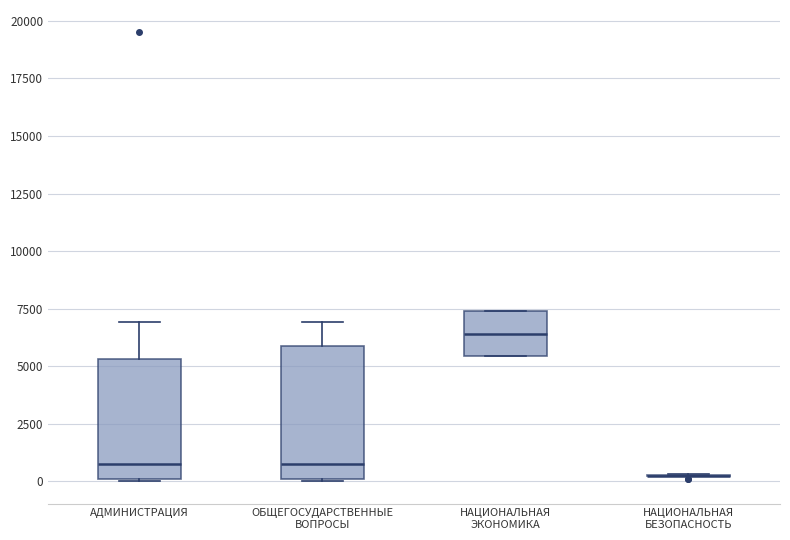

Where does the upper whisker of the box for ОБЩЕГОСУДАРСТВЕННЫЕ ВОПРОСЫ end on the y-axis? The values are not printed on the chart, so give them approximately, as read against the axis.

7000